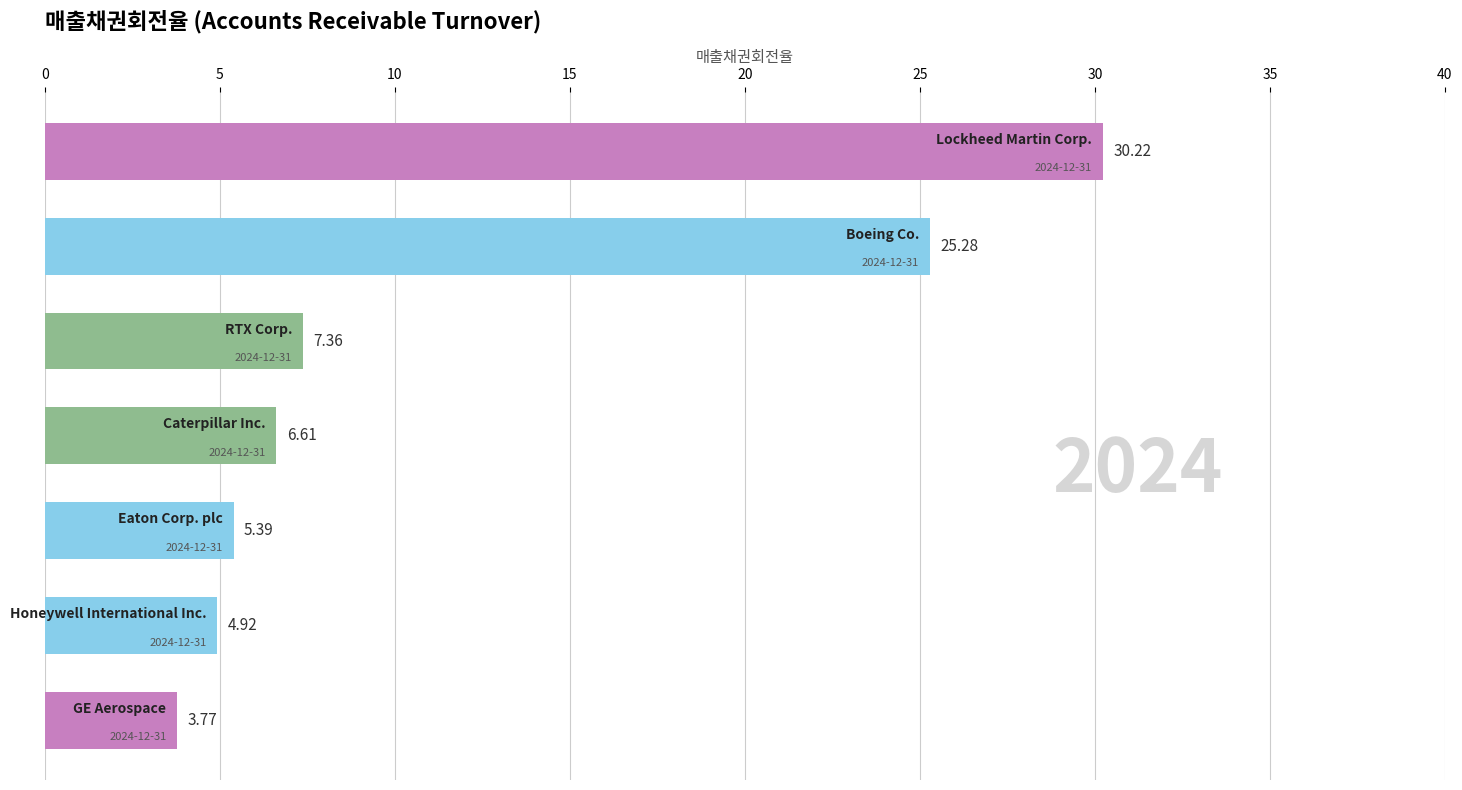

What is the difference between the second highest and second lowest values?

20.4